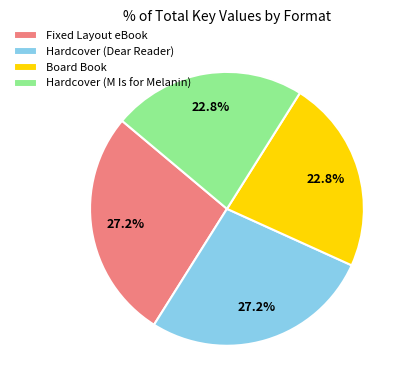

To the nearest percent, what percentage of the pie is Hardcover (M Is for Melanin)?

23%